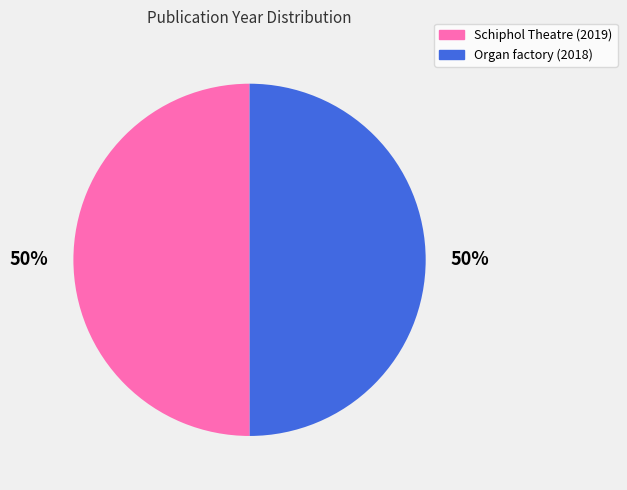

To the nearest percent, what is the average slice percentage?

50%